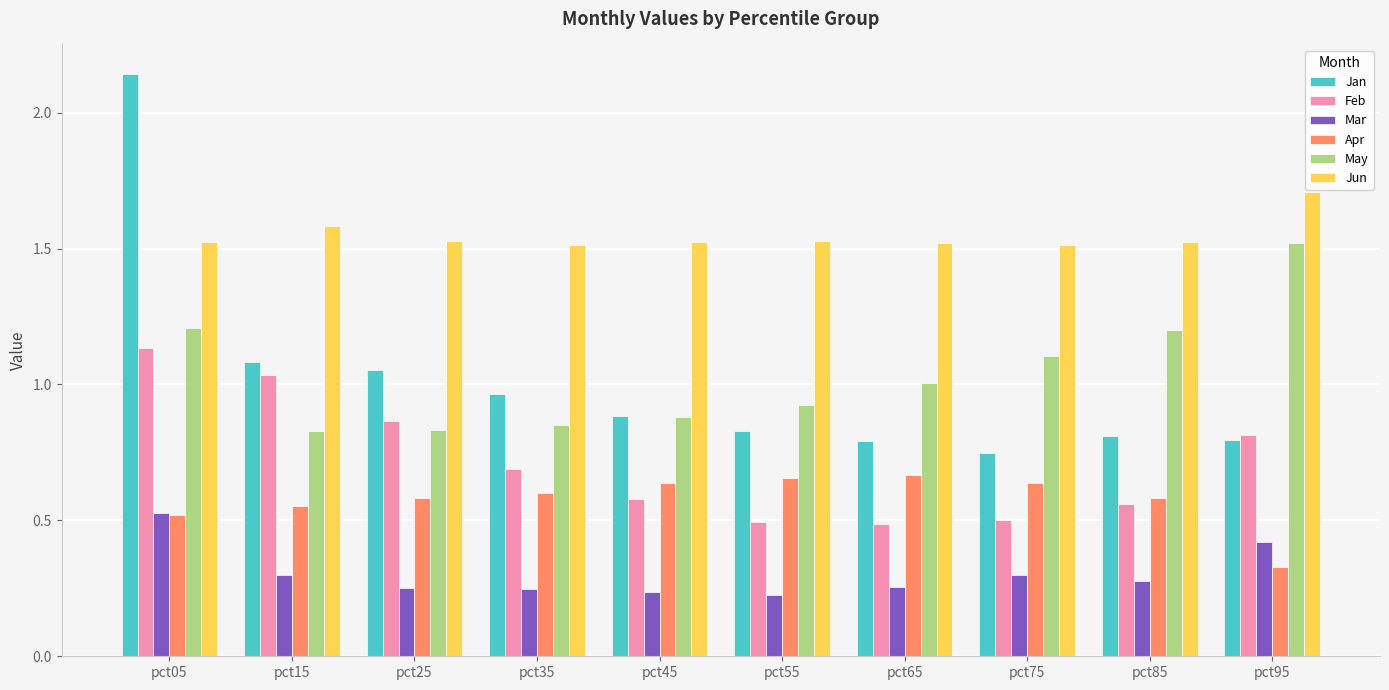

Are the bars horizontal?

No